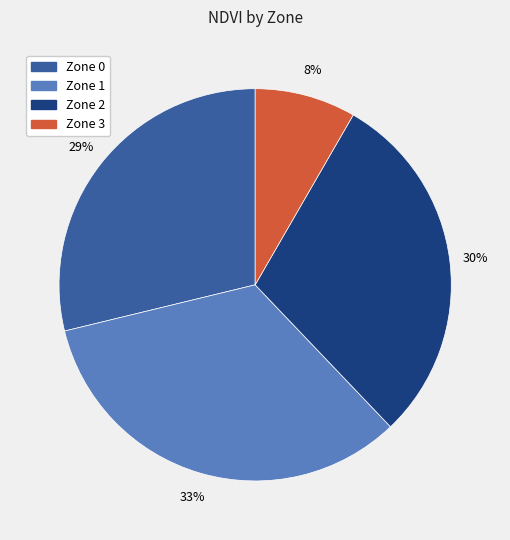

Which slice is the smallest?

Zone 3